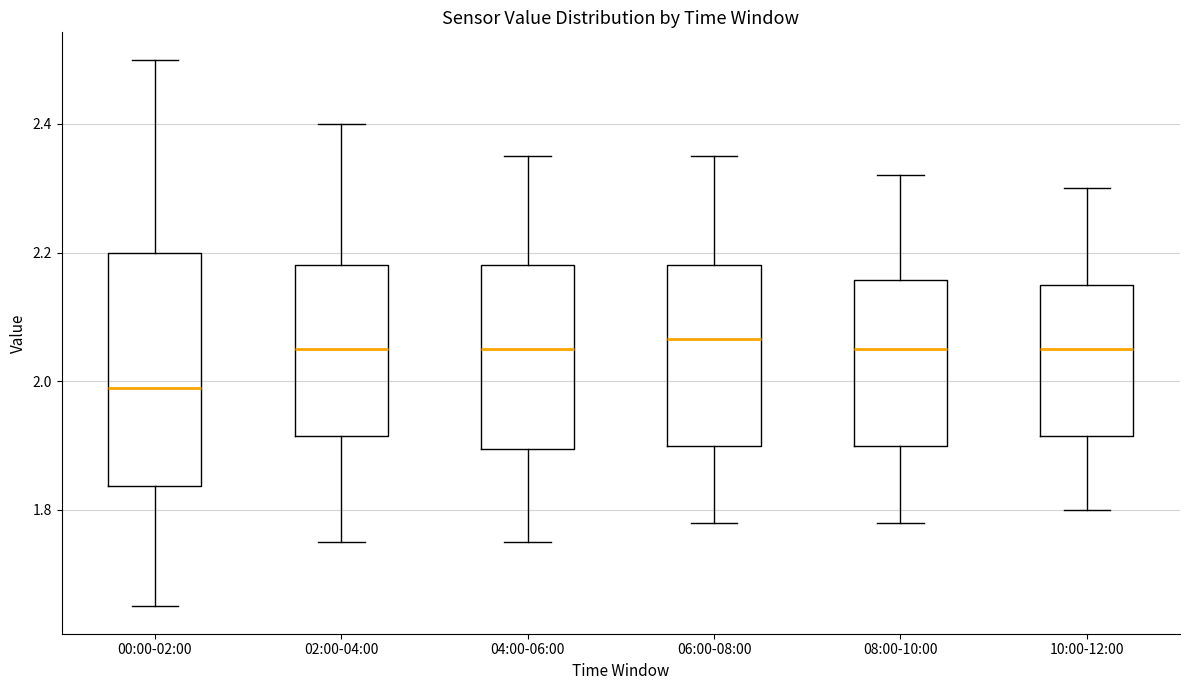

Comparing the boxes themselves (not the whiskers), which one is the tallest?

00:00-02:00